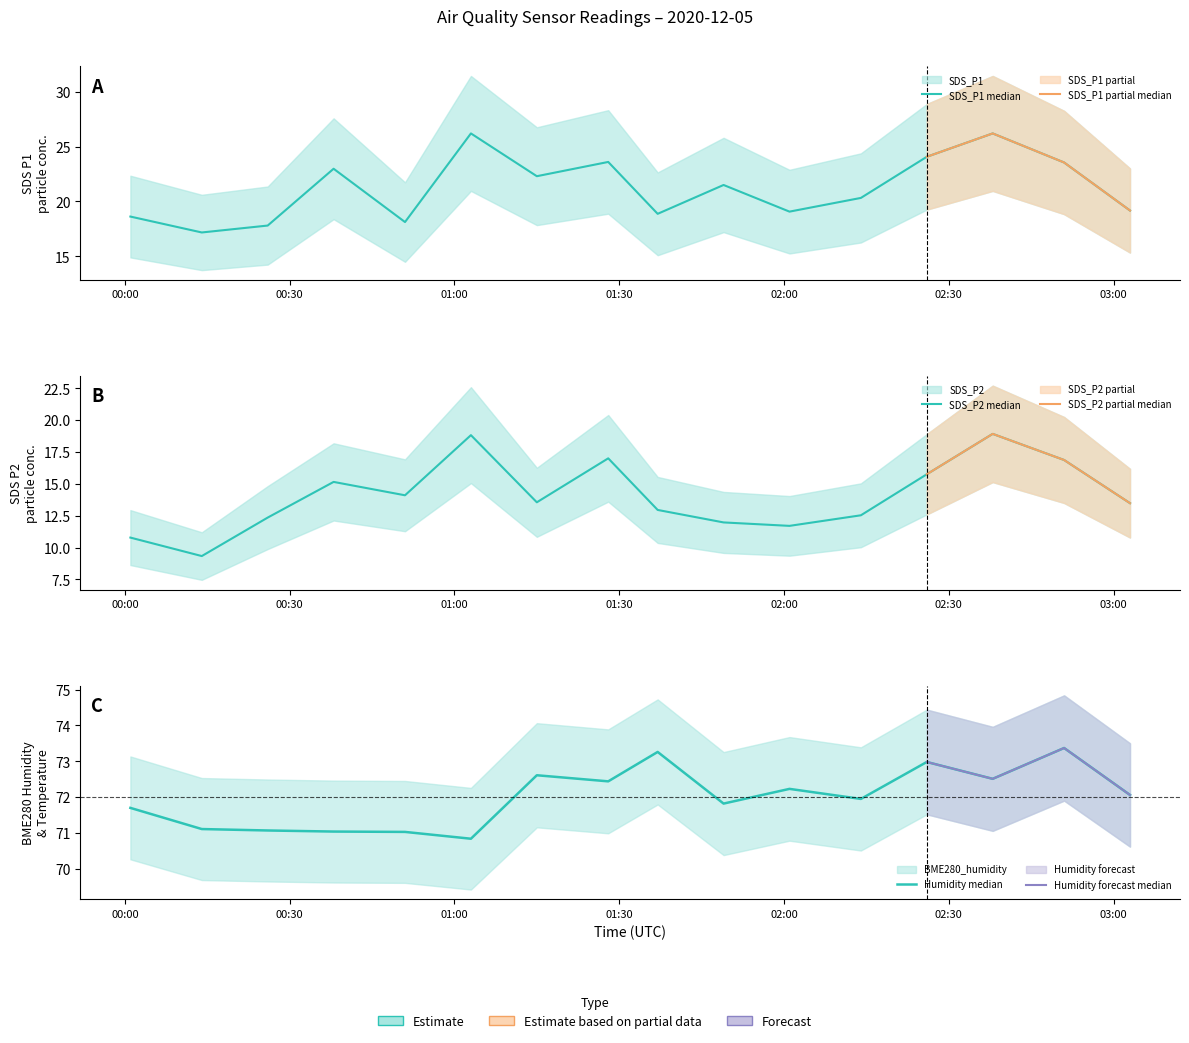

What position from the right is 2020-12-05 02:26?

4